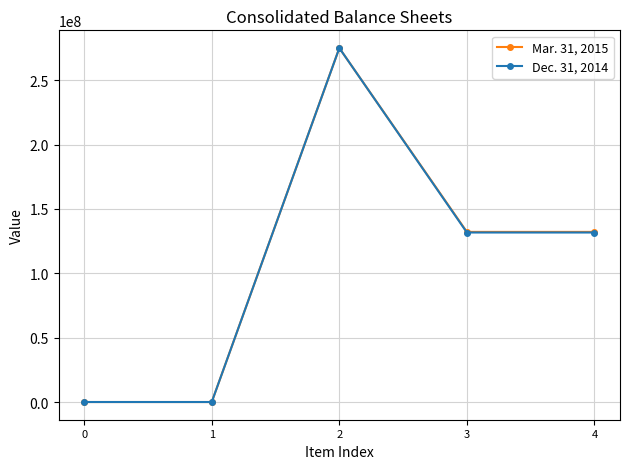

What is the difference between the highest and lowest values at 3?

478700